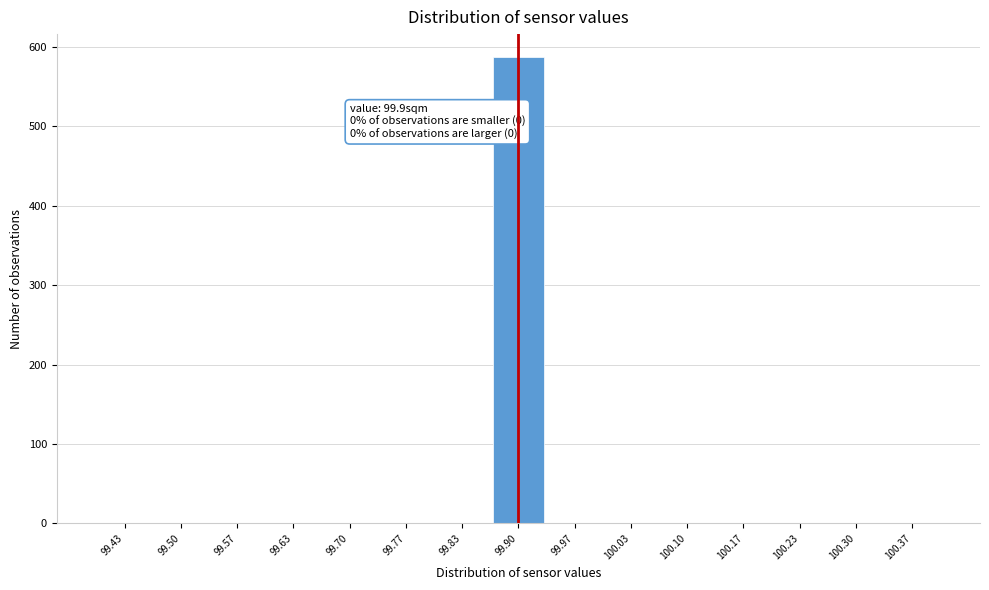

Which range on the x-axis has the tallest bar?

99.87 to 99.93